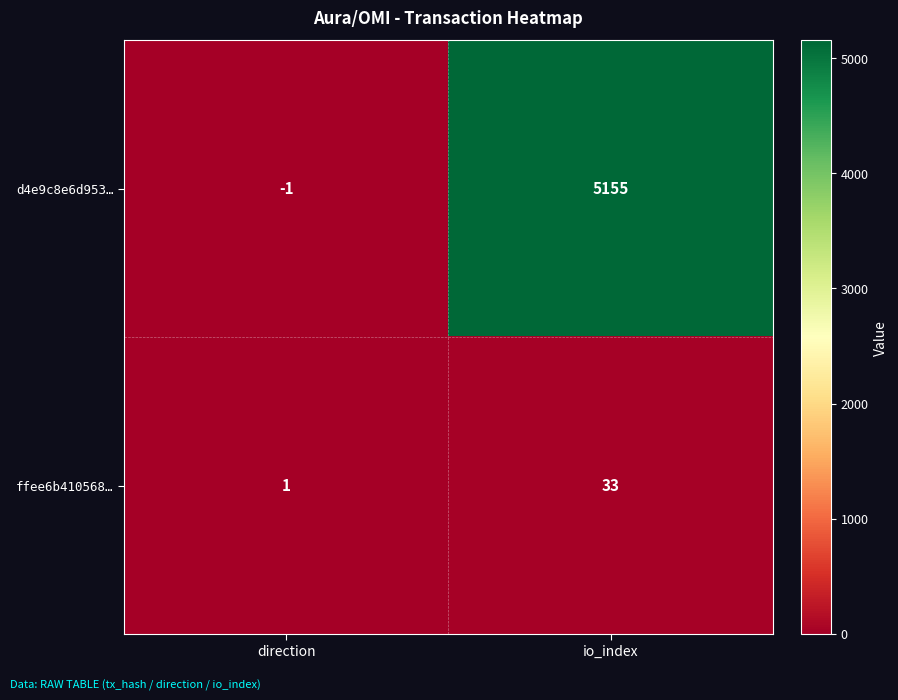

Reading right to left, what are all the values shown in this chart?

d4e9c8e6d953…: 5155	-1
ffee6b410568…: 33	1